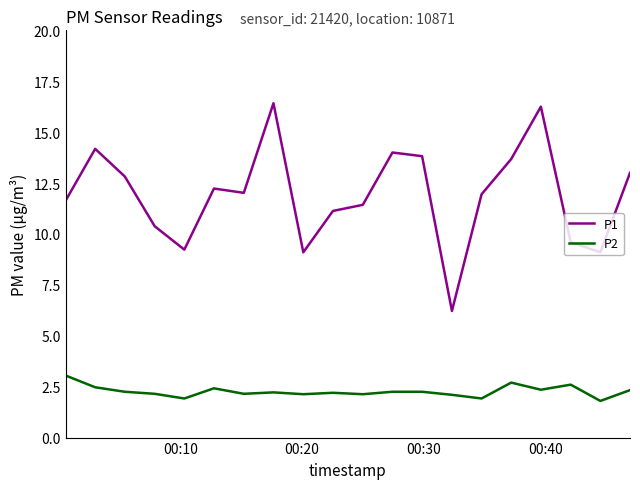

Which series has the largest total across all categories?

P1